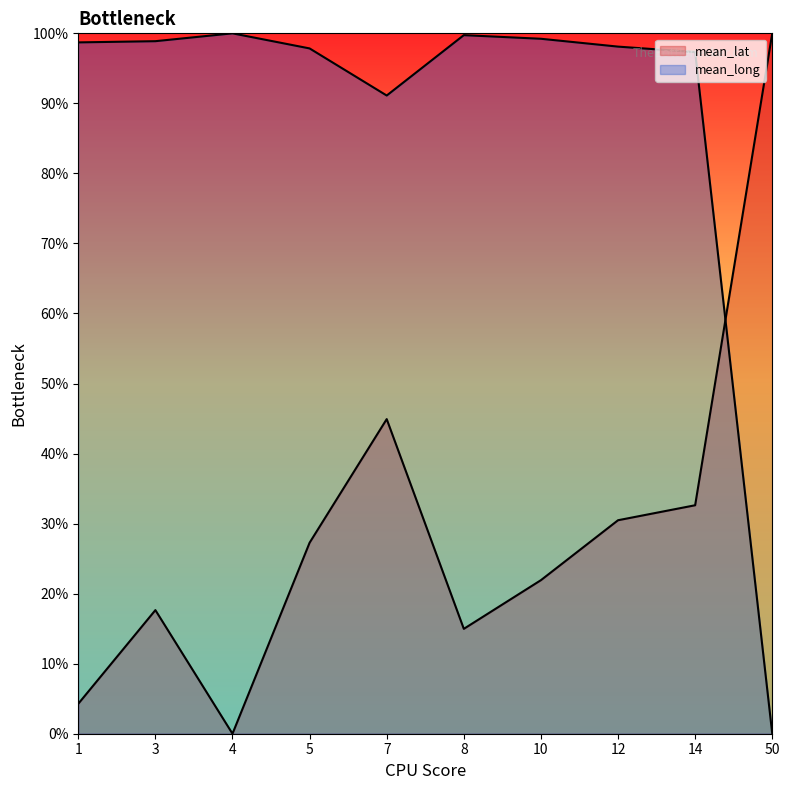

Rank the series by their average value, from lowest to highest.

mean_lat, mean_long